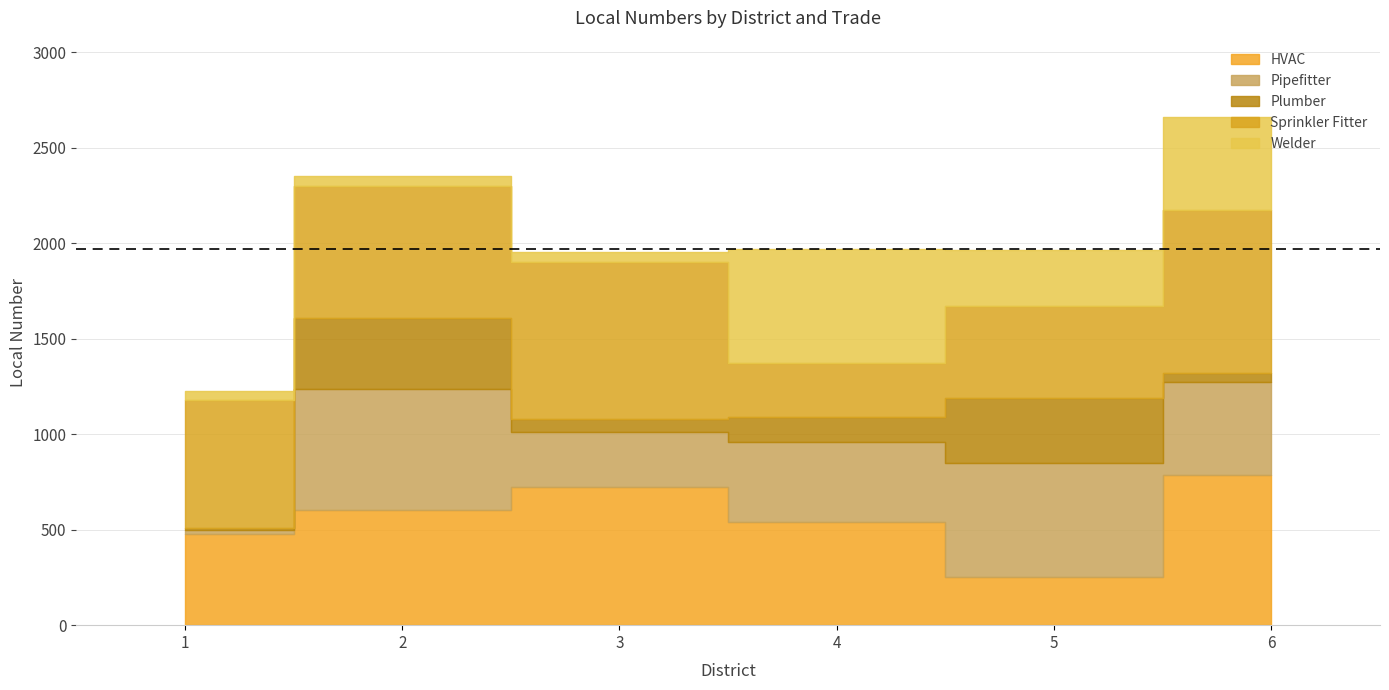

How many series are shown in this chart?

5